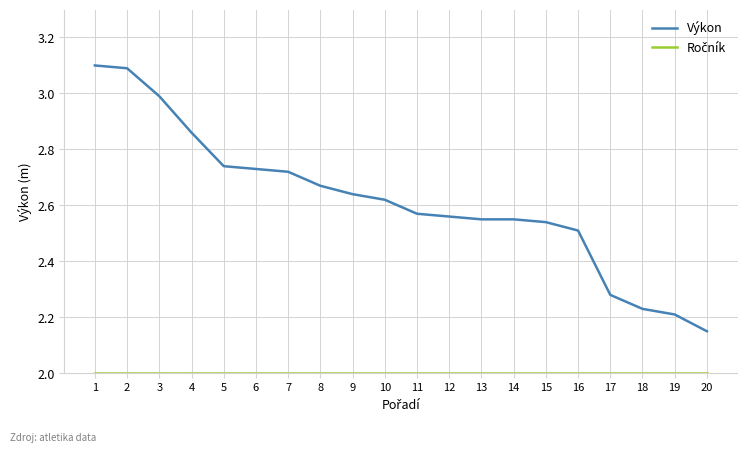

What is the total value across all series at 1?

5.1